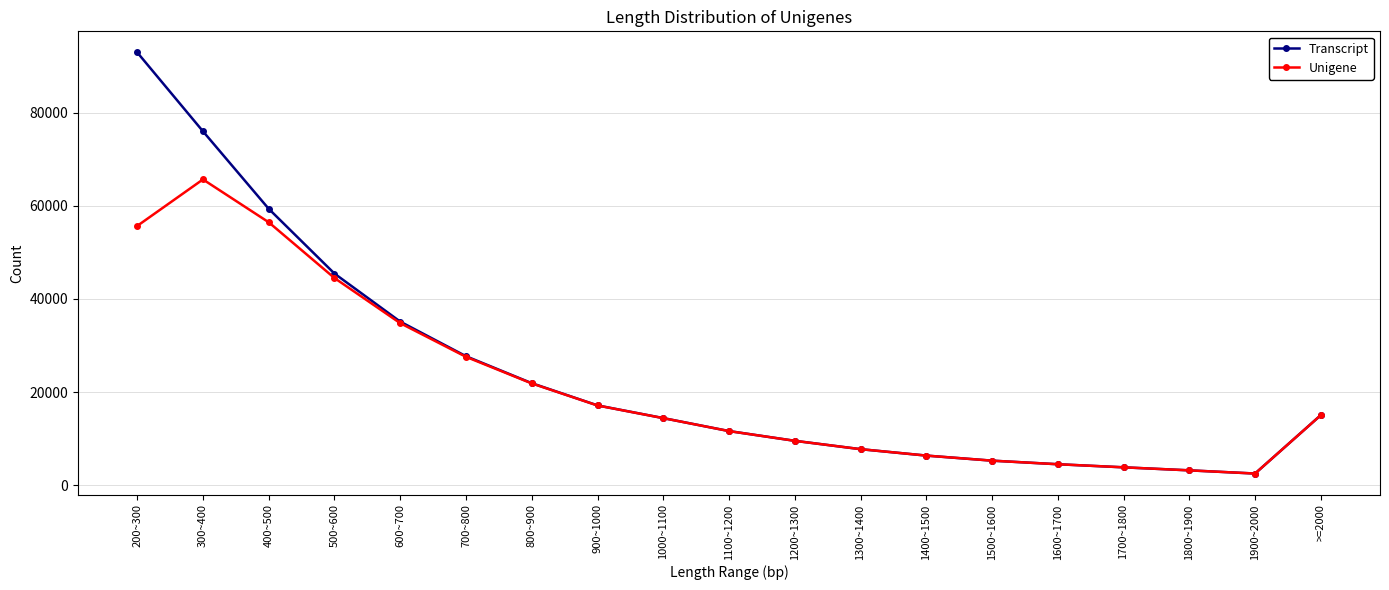

Where does the Transcript series first go above 14393?

200~300